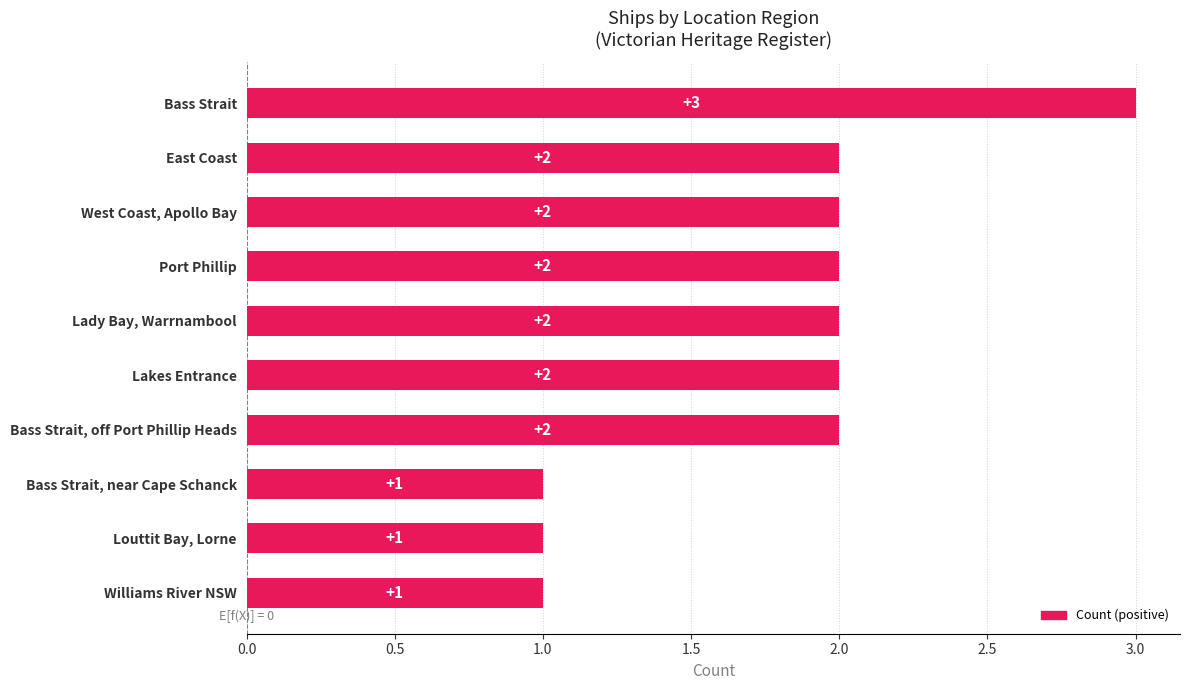

What is the label of the 9th bar from the right?

East Coast